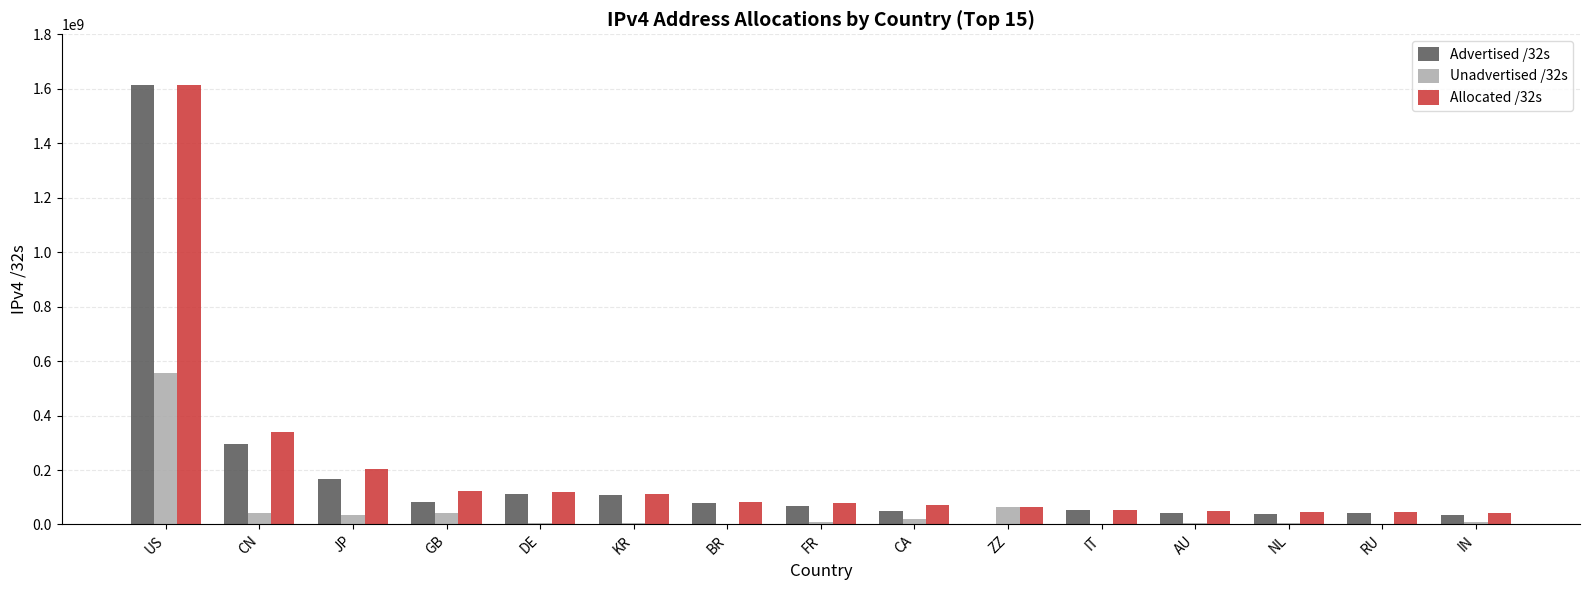

Which series has the widest spread of values?

Advertised /32s